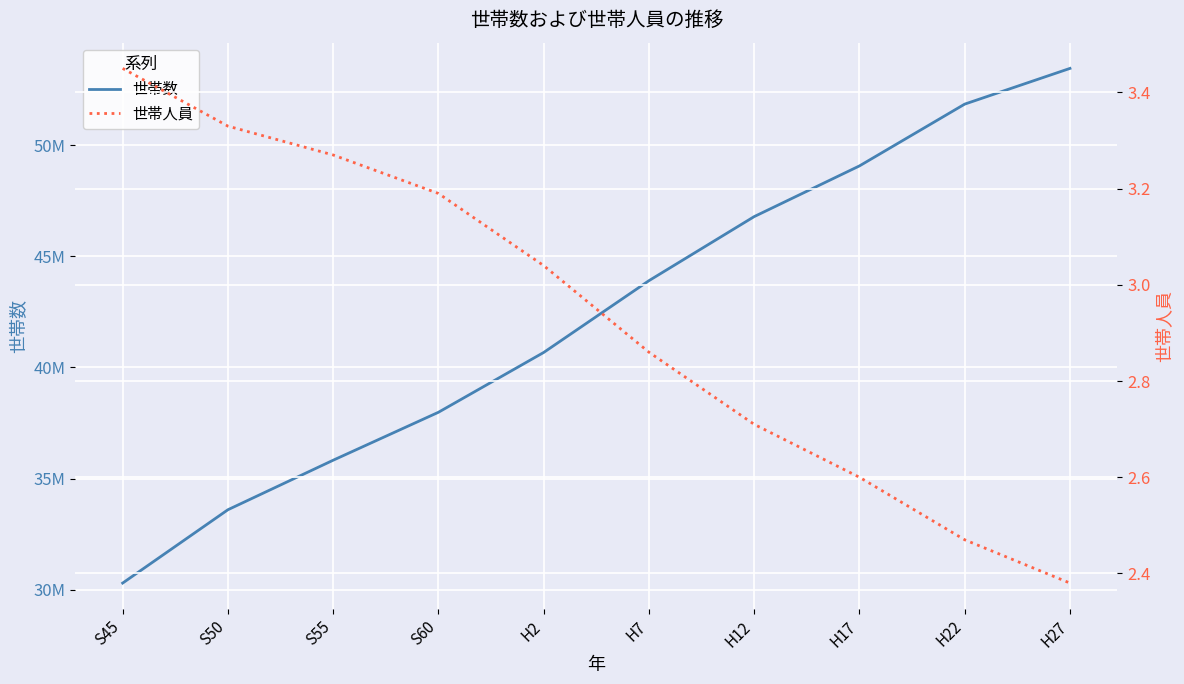

What is the spread (max minus min) of values at S60?

37979980.8